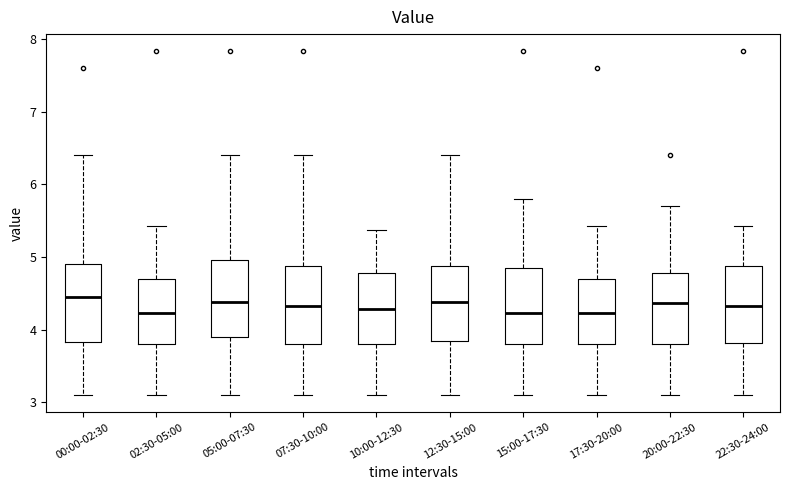

Reading left to right, read every box against the y-axis: the position of its median line, the range the box covers, and the ends of its whiskers. The values are not printed on the chart, so give them approximately, as read against the axis.

00:00-02:30: median 4.5, box 3.8 to 4.9, whiskers 3.1 to 6.4
02:30-05:00: median 4.2, box 3.8 to 4.7, whiskers 3.1 to 5.4
05:00-07:30: median 4.4, box 3.9 to 5.0, whiskers 3.1 to 6.4
07:30-10:00: median 4.3, box 3.8 to 4.9, whiskers 3.1 to 6.4
10:00-12:30: median 4.3, box 3.8 to 4.8, whiskers 3.1 to 5.4
12:30-15:00: median 4.4, box 3.8 to 4.9, whiskers 3.1 to 6.4
15:00-17:30: median 4.2, box 3.8 to 4.9, whiskers 3.1 to 5.8
17:30-20:00: median 4.2, box 3.8 to 4.7, whiskers 3.1 to 5.4
20:00-22:30: median 4.4, box 3.8 to 4.8, whiskers 3.1 to 5.7
22:30-24:00: median 4.3, box 3.8 to 4.9, whiskers 3.1 to 5.4